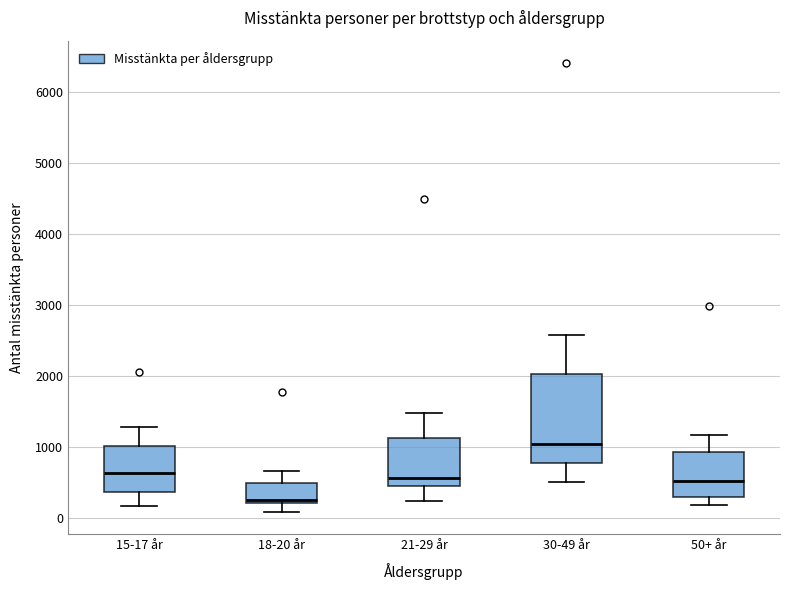

Reading left to right, transcribe this box plot: for each box, give where its median line is, the range the box spans, and where its two whiskers end, as read against the y-axis. The values are not printed on the chart, so give them approximately, as read against the axis.

15-17 år: median 600, box 400 to 1000, whiskers 200 to 1300
18-20 år: median 300, box 200 to 500, whiskers 100 to 700
21-29 år: median 600, box 500 to 1100, whiskers 200 to 1500
30-49 år: median 1000, box 800 to 2000, whiskers 500 to 2600
50+ år: median 500, box 300 to 900, whiskers 200 to 1200